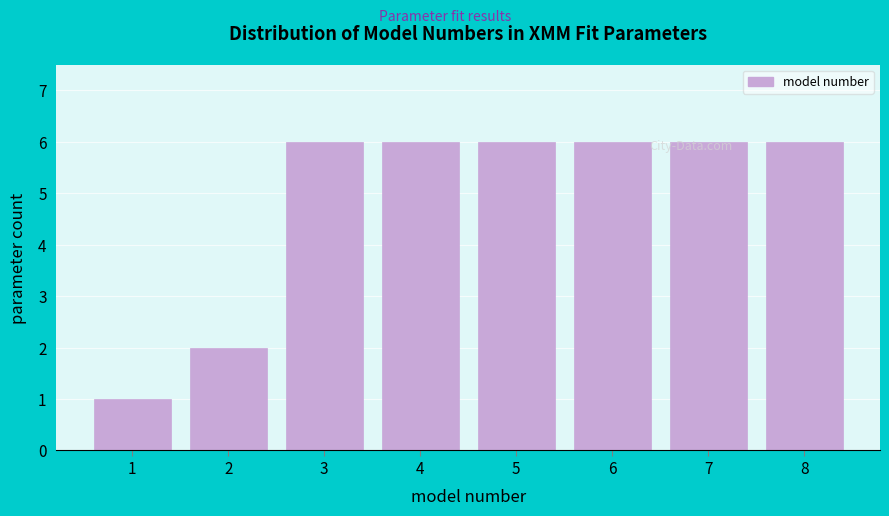

What is the maximum value shown in the chart?

6